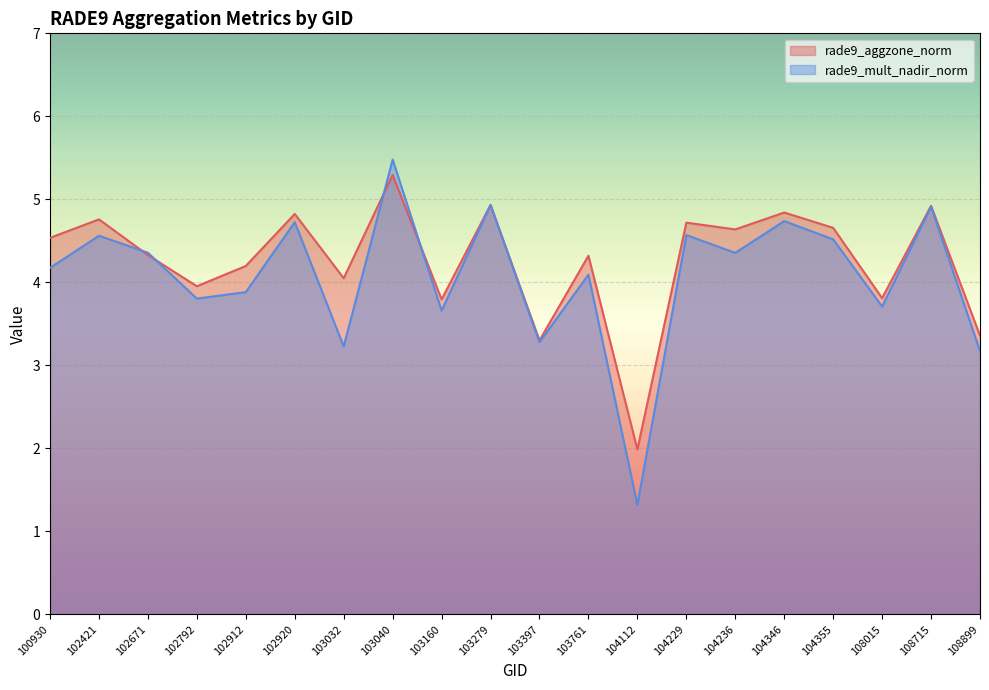

List the series in order of their peak value, highest first.

rade9_mult_nadir_norm, rade9_aggzone_norm